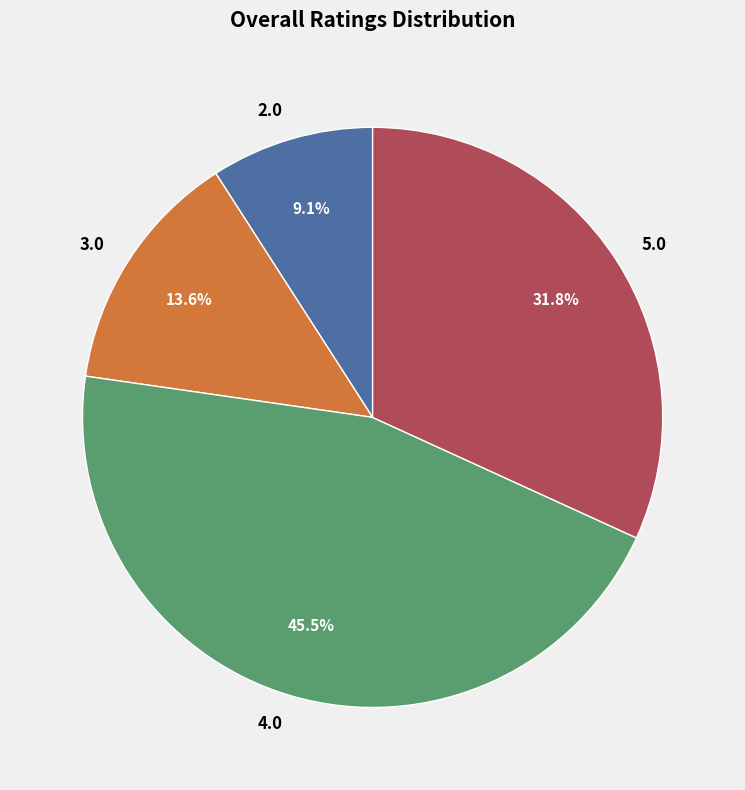

How many segments does this pie chart have?

4